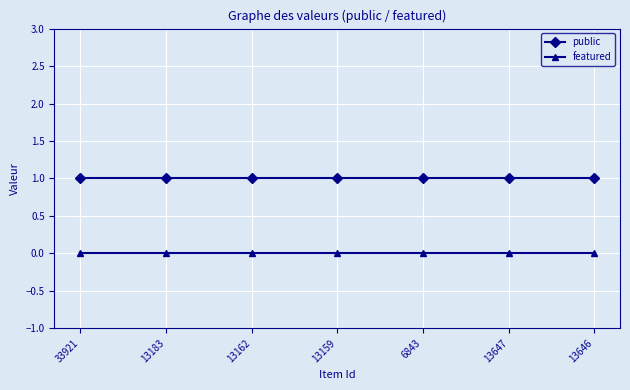

True or false: featured and public cross at least once.

False